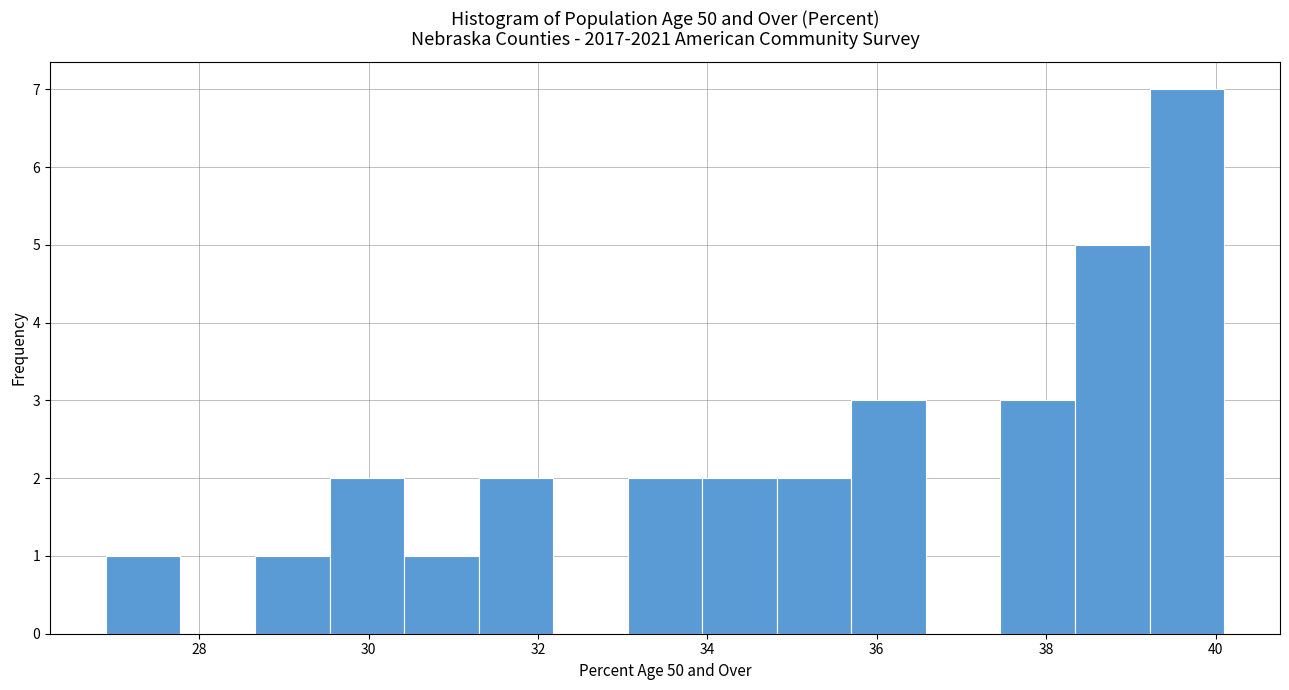

Reading left to right, list every bar in this chart as the range it spans on the x-axis followed by its height. Neither the bar edges nor the heights are printed on the chart, so give them approximately, as read against the axes.

26.90 to 27.78: 1
27.78 to 28.66: 0
28.66 to 29.54: 1
29.54 to 30.42: 2
30.42 to 31.30: 1
31.30 to 32.18: 2
32.18 to 33.06: 0
33.06 to 33.94: 2
33.94 to 34.82: 2
34.82 to 35.70: 2
35.70 to 36.58: 3
36.58 to 37.46: 0
37.46 to 38.34: 3
38.34 to 39.22: 5
39.22 to 40.10: 7